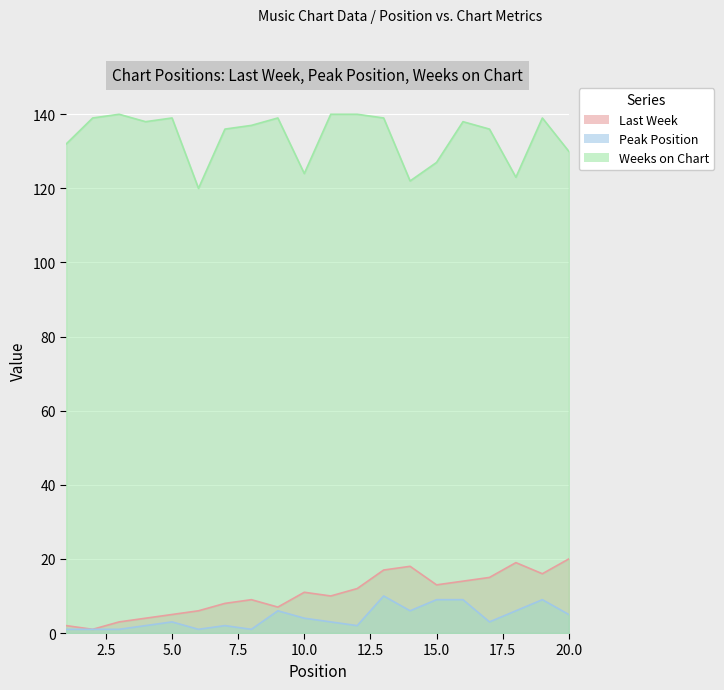

At 1, list the series in order from largest to smallest.

Weeks on Chart, Last Week, Peak Position